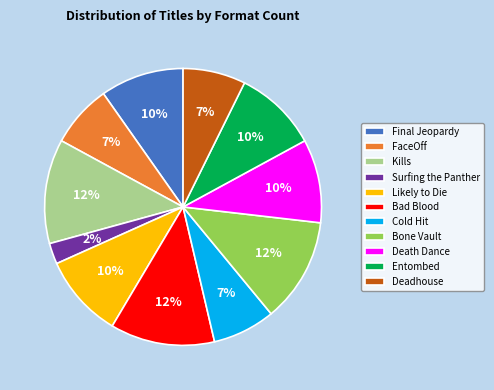

Does Bone Vault represent more than half of the total?

No